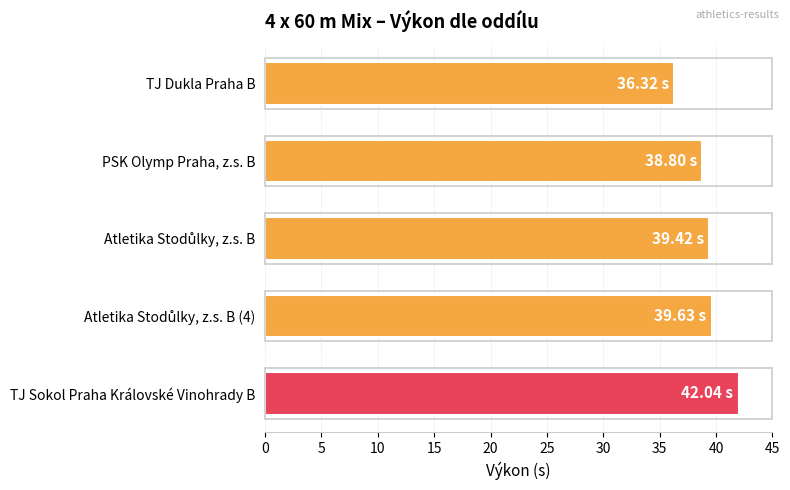

At which category does the chart reach its peak across all series?

TJ Sokol Praha Královské Vinohrady B